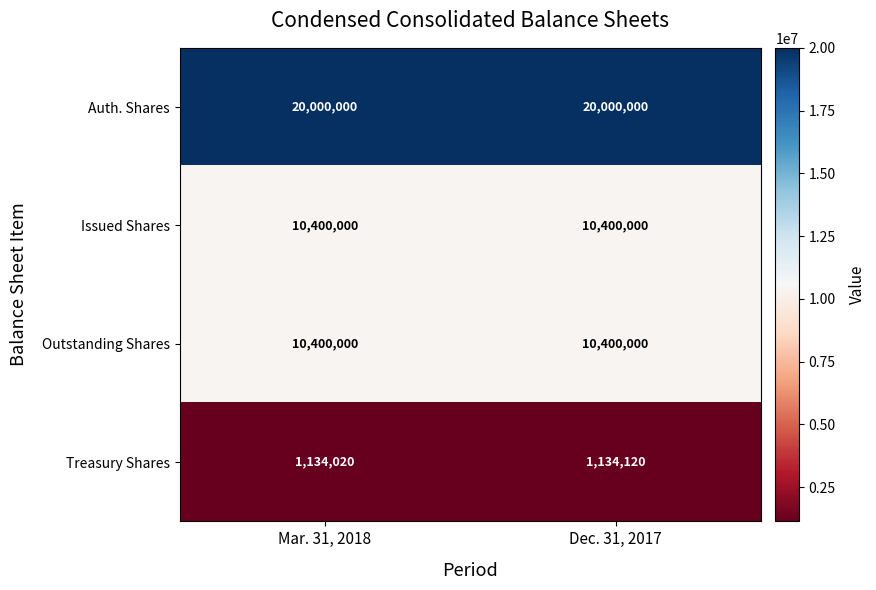

What is the maximum value shown in the chart?

20000000